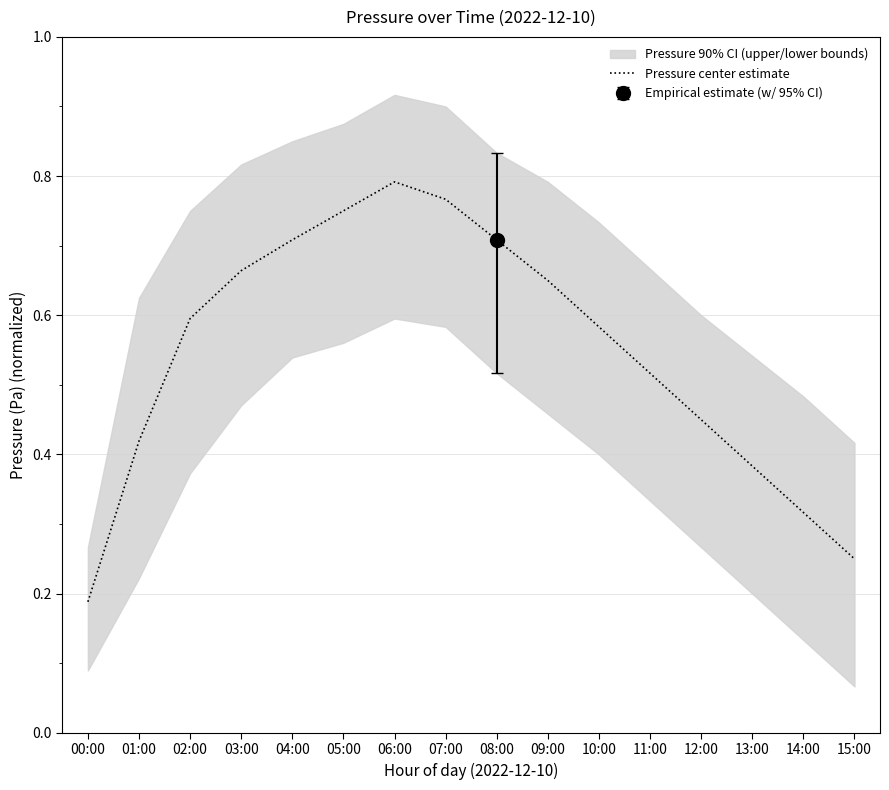

Rank the categories by value from lowest to highest.

00:00, 15:00, 14:00, 13:00, 01:00, 12:00, 11:00, 10:00, 02:00, 09:00, 03:00, 04:00, 08:00, 05:00, 07:00, 06:00